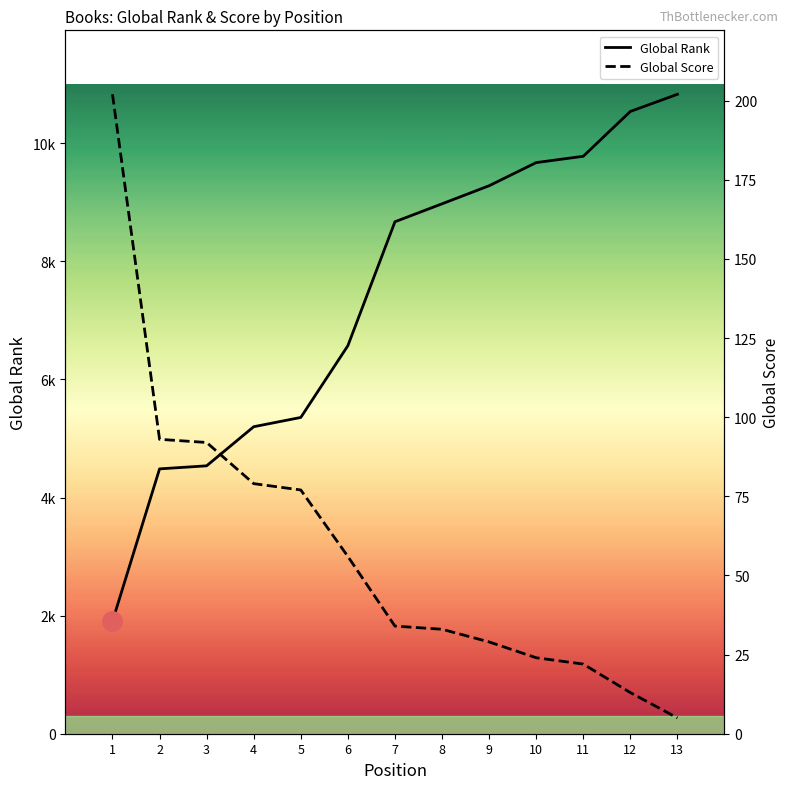

Is this an area chart (filled region under the line)?

No